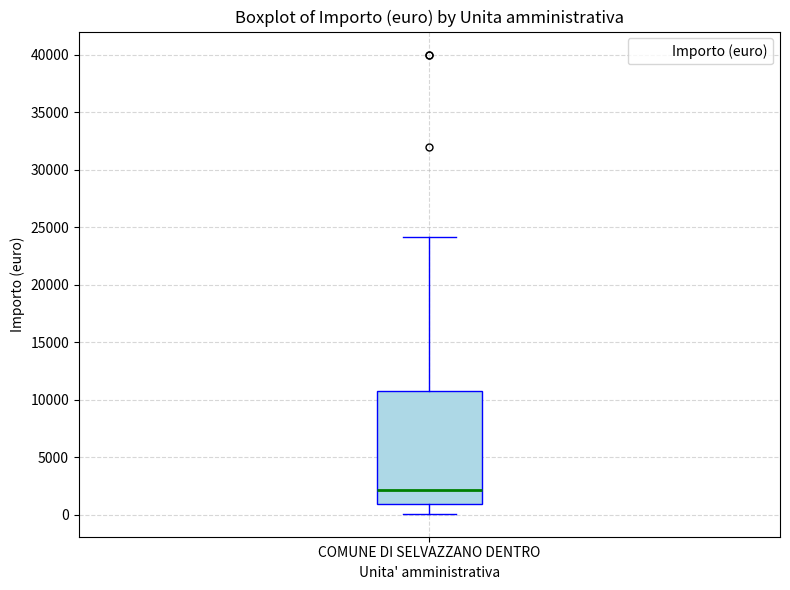

Where is the lower edge of the box for COMUNE DI SELVAZZANO DENTRO on the y-axis? The values are not printed on the chart, so give them approximately, as read against the axis.

1000